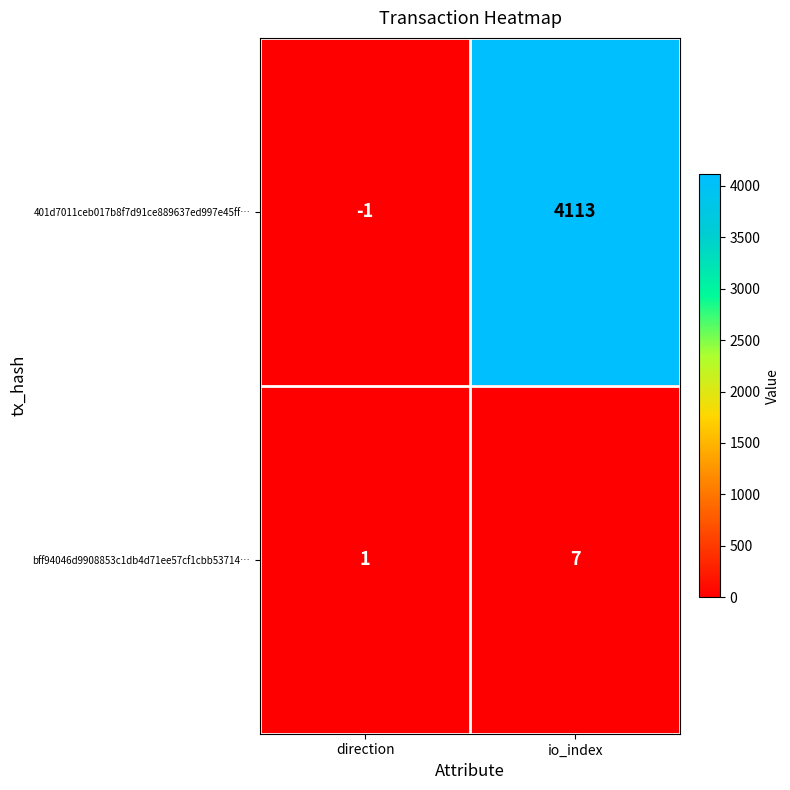

Where is bff94046d9908853c1db4d71ee57cf1cbb53714… nearest to the value 4?

direction